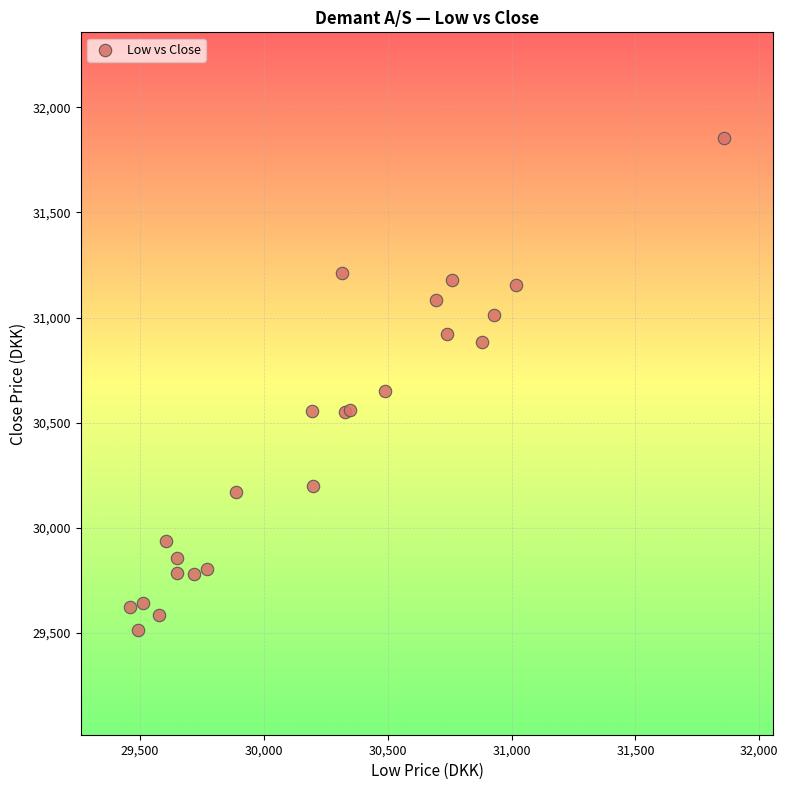

What Y value in the scatter plot is closest to 30686?

30651